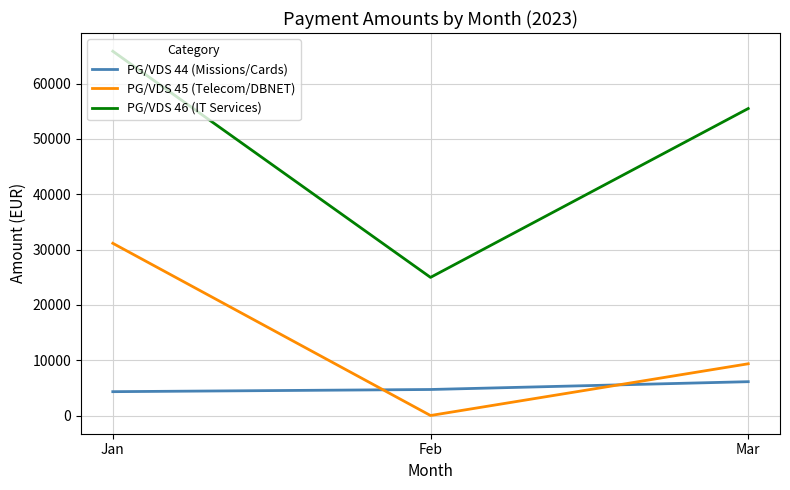

How many values in the PG/VDS 46 (IT Services) series exceed 55478?

2